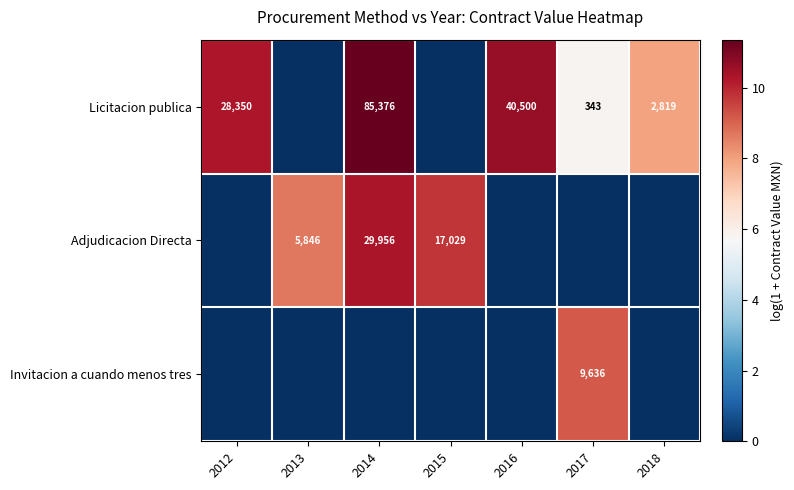

What is the total value across all series at 2017?

15.0